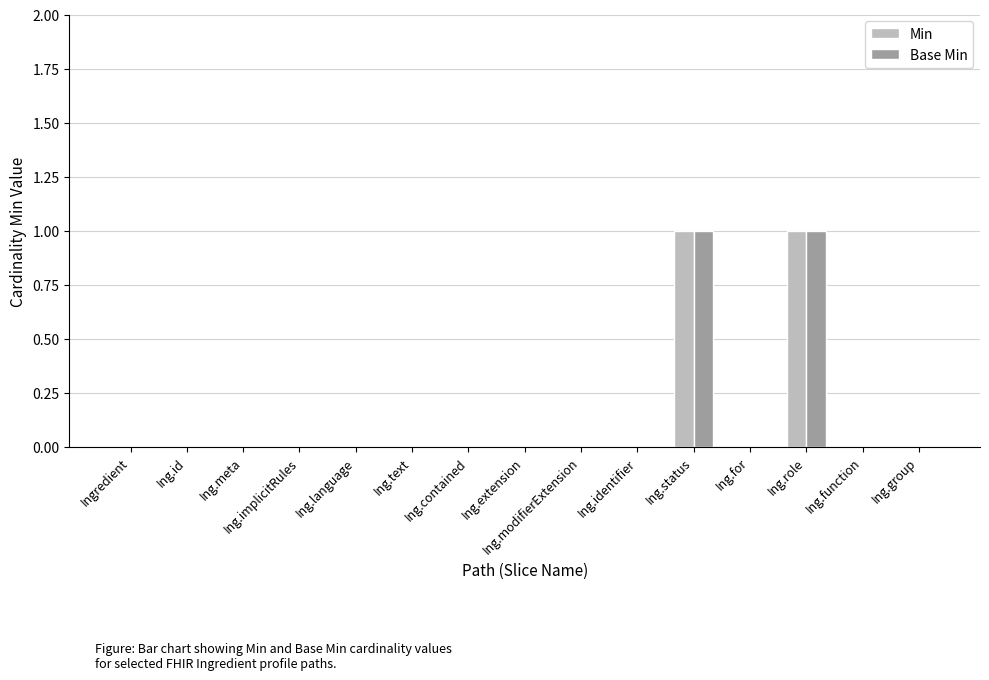

True or false: Base Min has a value of 1 at Ing.group.

False